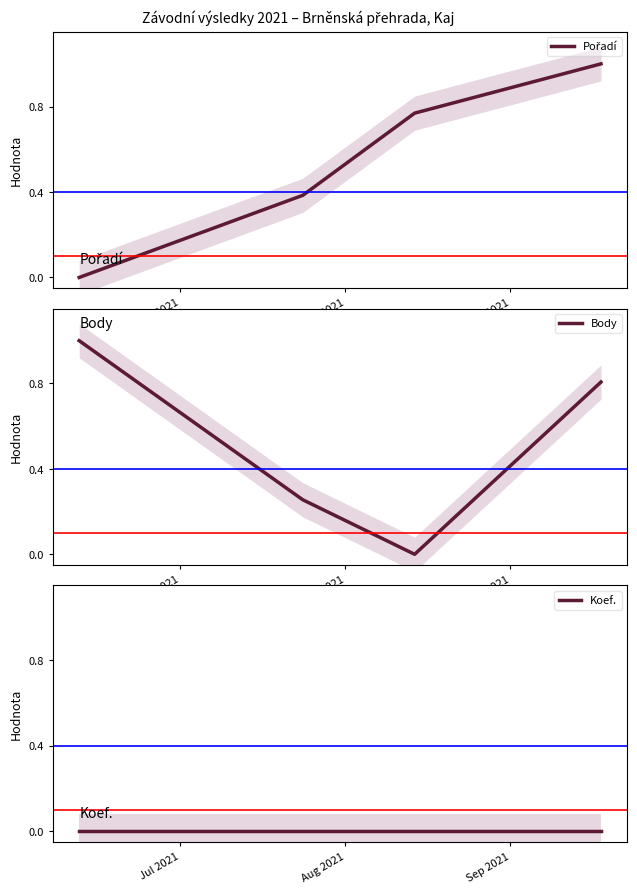

What is the maximum value for Body?

1.0